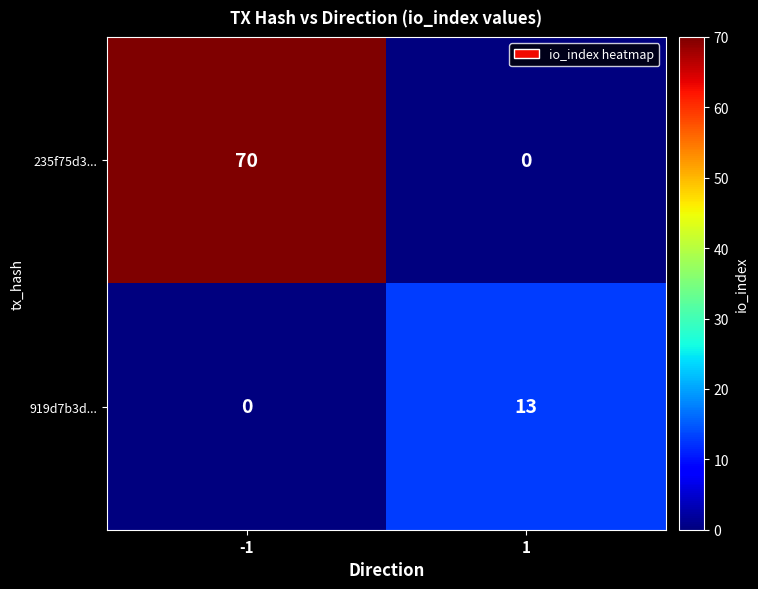

At how many categories does at least one series exceed 25?

1